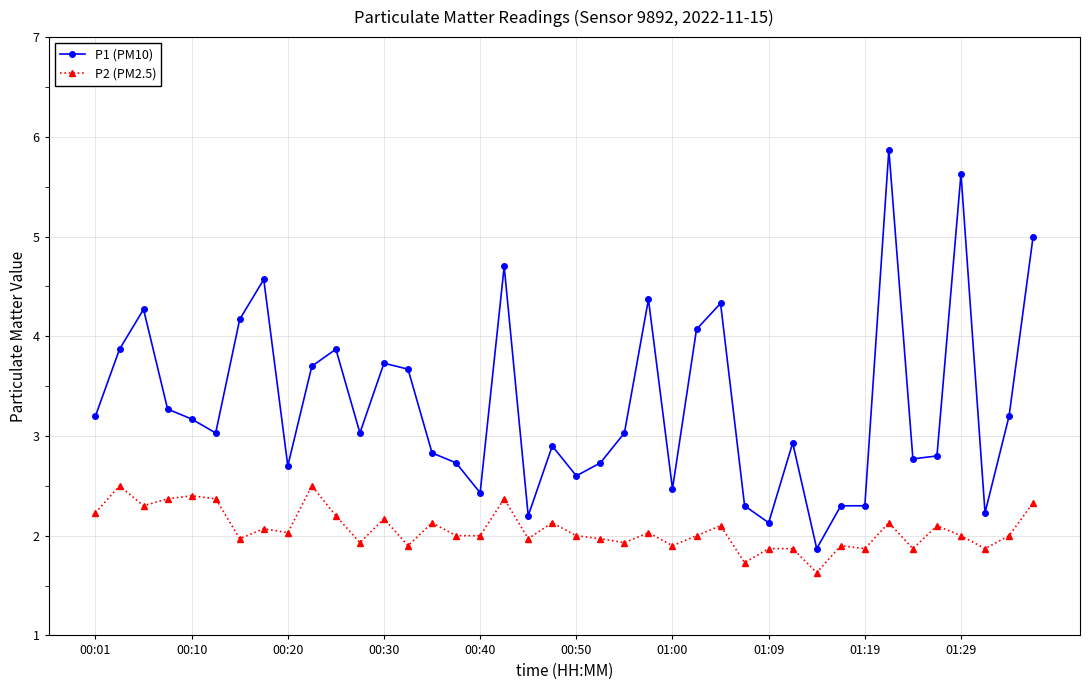

How many lines are shown in the chart?

2